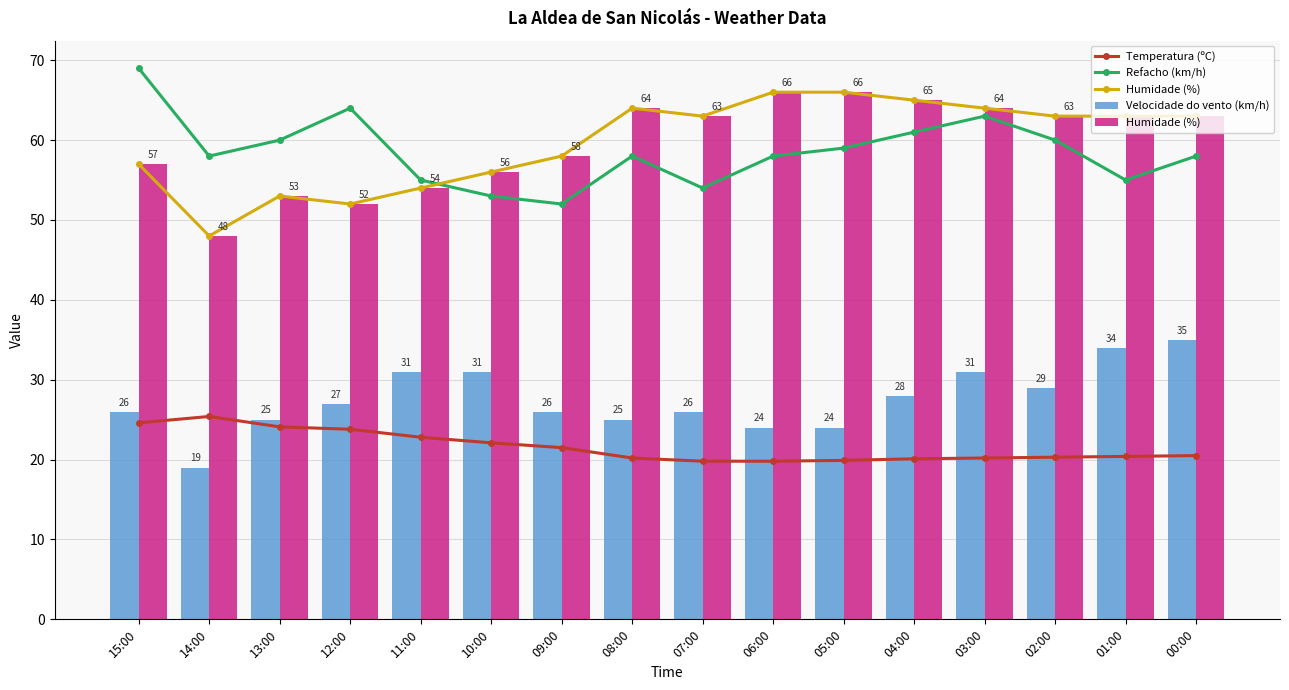

What is the sum of the Temperatura (ºC) values at 04:00 and 13:00?

44.2